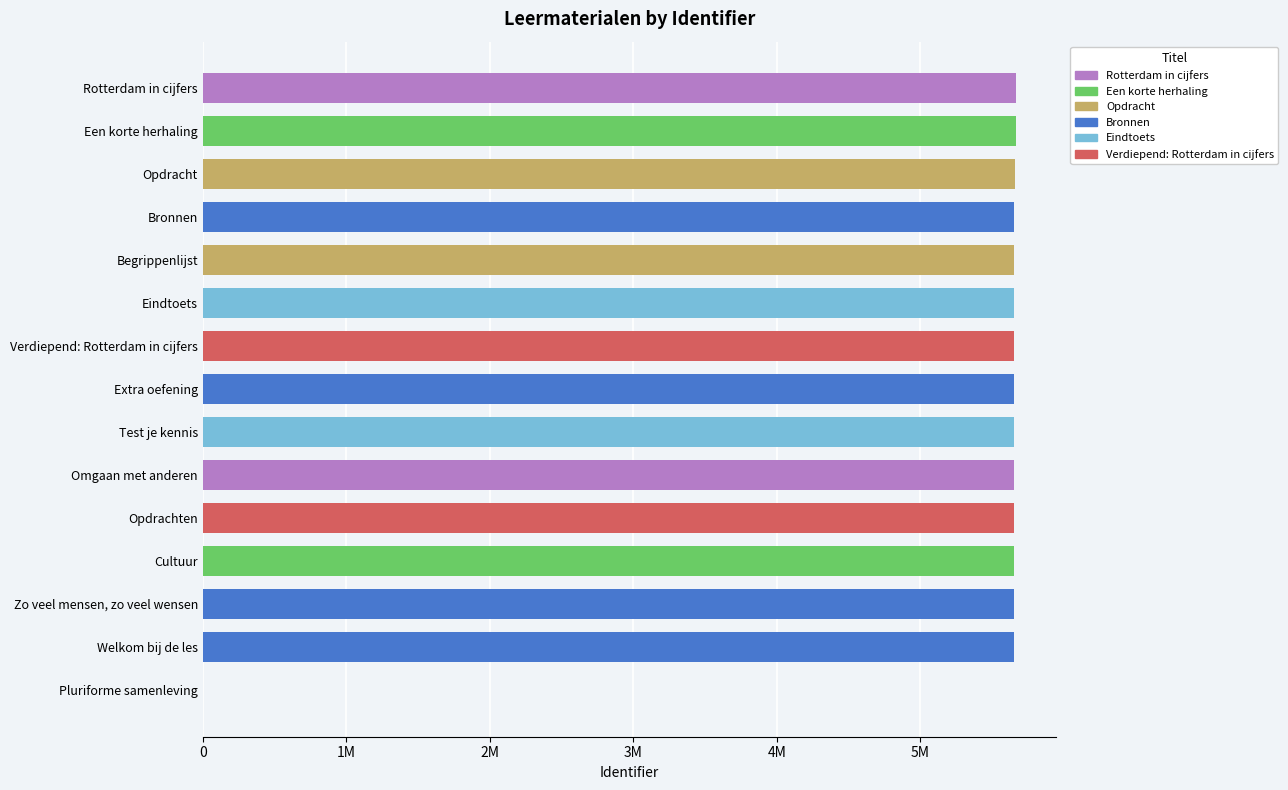

How many values are below 5651752?

7